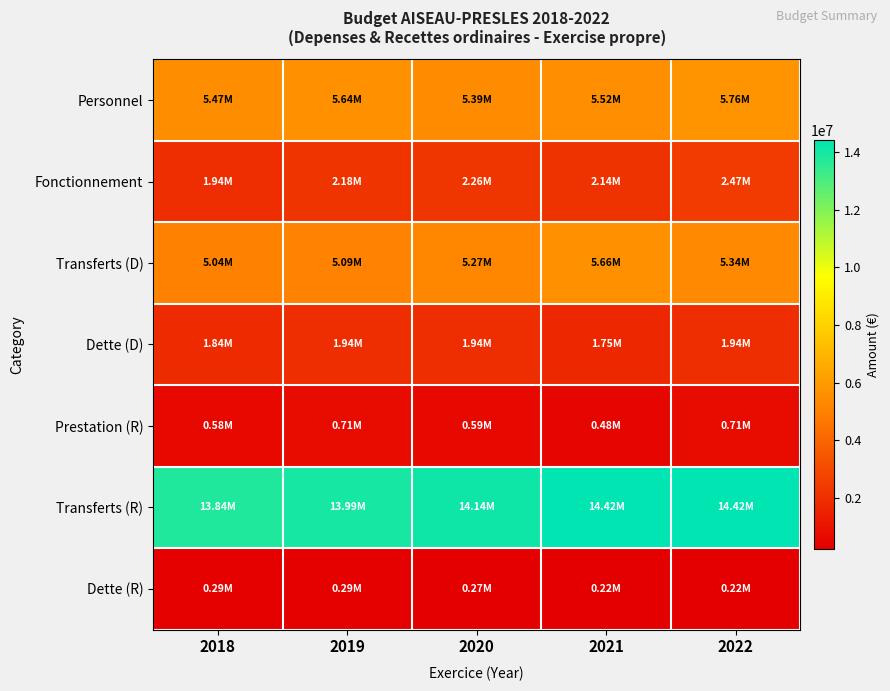

Rank the series by their maximum value, from lowest to highest.

Dette (R), Prestation (R), Dette (D), Fonctionnement, Transferts (D), Personnel, Transferts (R)